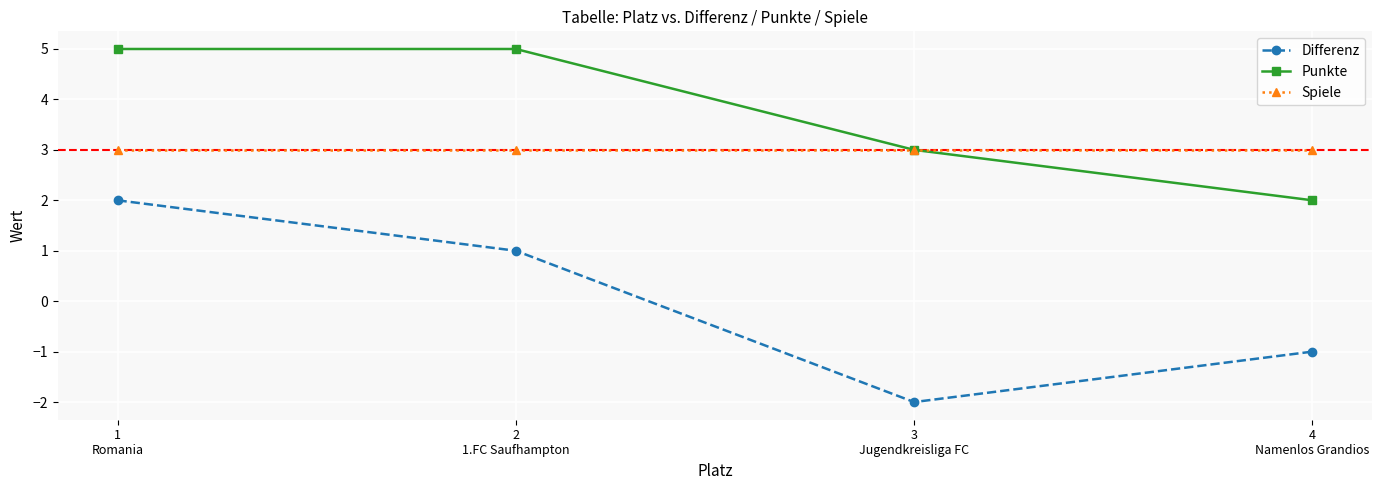

True or false: Punkte and Differenz cross at least once.

False